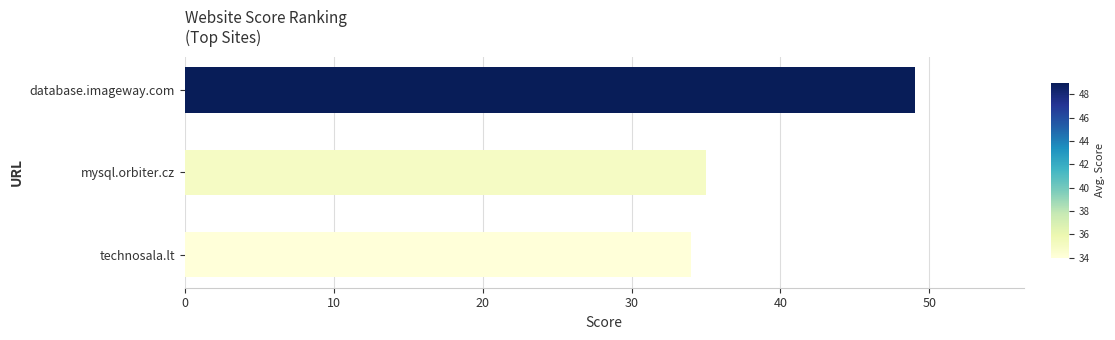

What is the average value?

39